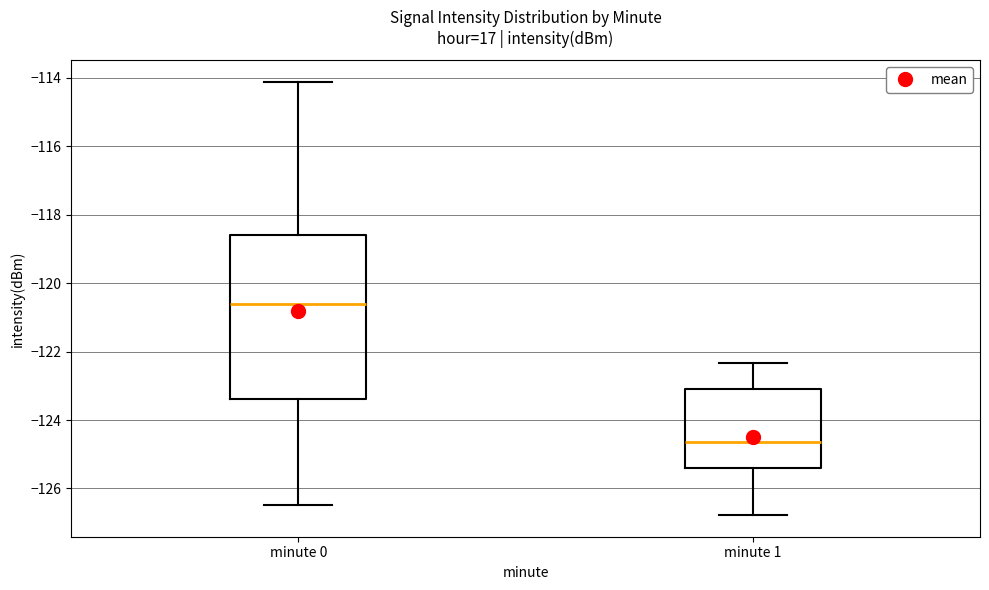

Reading left to right, read every box against the y-axis: the position of its median line, the range the box covers, and the ends of its whiskers. The values are not printed on the chart, so give them approximately, as read against the axis.

minute 0: median -120.6, box -123.4 to -118.6, whiskers -126.4 to -114.2
minute 1: median -124.6, box -125.4 to -123.2, whiskers -126.8 to -122.4